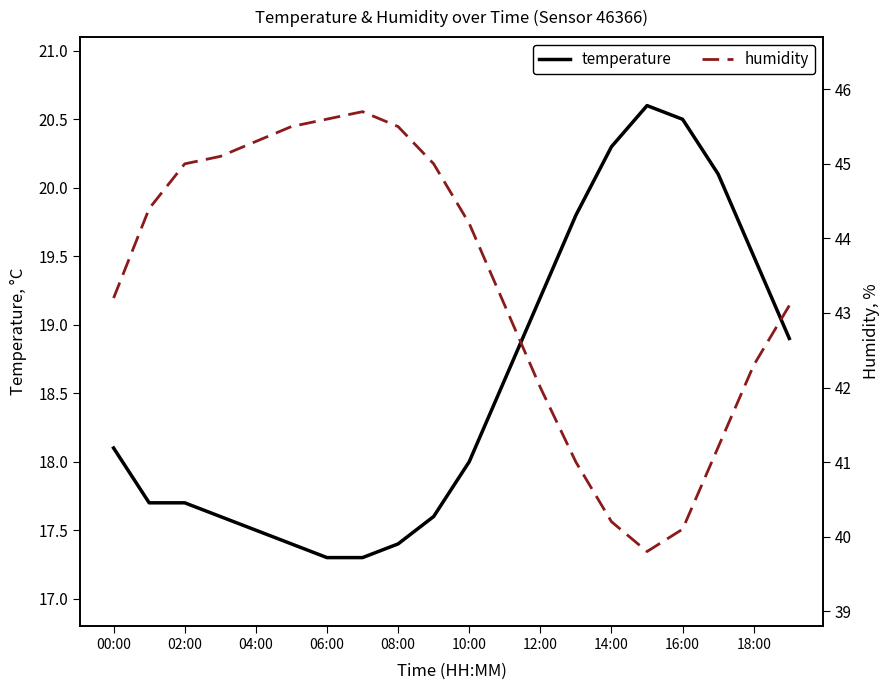

What is the maximum value for temperature?

20.6